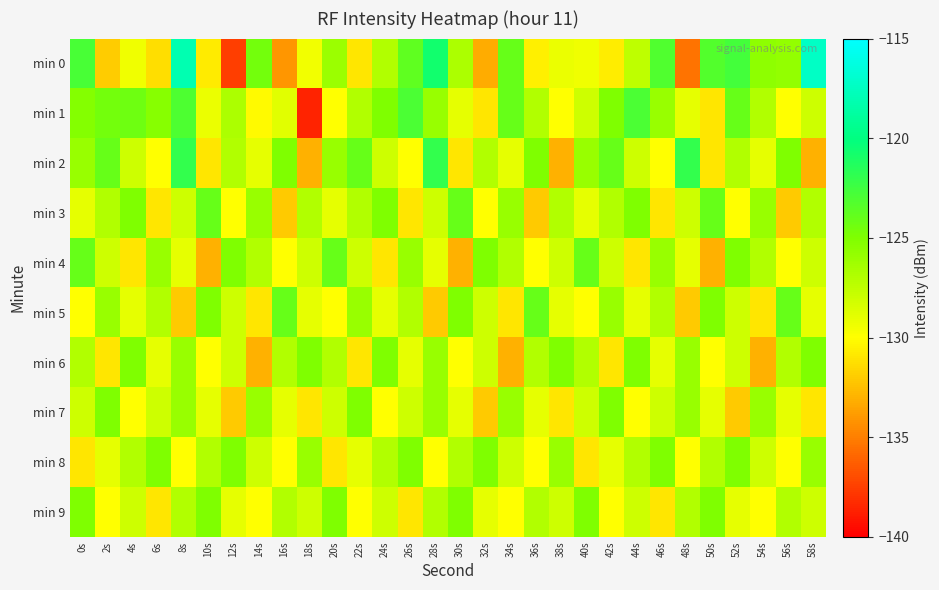

Reading left to right, list all the values displayed in this chart.

min 0: 0s=-122.9	2s=-131.9	4s=-129.4	6s=-131.2	8s=-118.1	10s=-130.8	12s=-137.5	14s=-124.5	16s=-134.1	18s=-129.5	20s=-126.1	22s=-131.0	24s=-127.0	26s=-123.7	28s=-120.7	30s=-126.8	32s=-133.2	34s=-124.1	36s=-130.6	38s=-129.2	40s=-129.4	42s=-130.7	44s=-127.4	46s=-123.1	48s=-135.4	50s=-123.2	52s=-122.7	54s=-125.6	56s=-125.8	58s=-117.3
min 1: 0s=-125.2	2s=-124.5	4s=-124.4	6s=-125.3	8s=-123.1	10s=-129.2	12s=-126.8	14s=-130.1	16s=-128.8	18s=-138.5	20s=-130.0	22s=-127.0	24s=-125.0	26s=-123.0	28s=-126.0	30s=-129.0	32s=-131.0	34s=-124.0	36s=-127.0	38s=-130.0	40s=-128.0	42s=-125.0	44s=-123.0	46s=-126.0	48s=-129.0	50s=-131.0	52s=-124.0	54s=-127.0	56s=-130.0	58s=-128.0
min 2: 0s=-126.0	2s=-124.0	4s=-128.0	6s=-130.0	8s=-122.0	10s=-131.0	12s=-127.0	14s=-129.0	16s=-125.0	18s=-133.0	20s=-126.0	22s=-124.0	24s=-128.0	26s=-130.0	28s=-122.0	30s=-131.0	32s=-127.0	34s=-129.0	36s=-125.0	38s=-133.0	40s=-126.0	42s=-124.0	44s=-128.0	46s=-130.0	48s=-122.0	50s=-131.0	52s=-127.0	54s=-129.0	56s=-125.0	58s=-133.0
min 3: 0s=-129.0	2s=-127.0	4s=-125.0	6s=-131.0	8s=-128.0	10s=-124.0	12s=-130.0	14s=-126.0	16s=-132.0	18s=-127.0	20s=-129.0	22s=-127.0	24s=-125.0	26s=-131.0	28s=-128.0	30s=-124.0	32s=-130.0	34s=-126.0	36s=-132.0	38s=-127.0	40s=-129.0	42s=-127.0	44s=-125.0	46s=-131.0	48s=-128.0	50s=-124.0	52s=-130.0	54s=-126.0	56s=-132.0	58s=-127.0
min 4: 0s=-124.0	2s=-128.0	4s=-131.0	6s=-126.0	8s=-129.0	10s=-133.0	12s=-125.0	14s=-127.0	16s=-130.0	18s=-128.0	20s=-124.0	22s=-128.0	24s=-131.0	26s=-126.0	28s=-129.0	30s=-133.0	32s=-125.0	34s=-127.0	36s=-130.0	38s=-128.0	40s=-124.0	42s=-128.0	44s=-131.0	46s=-126.0	48s=-129.0	50s=-133.0	52s=-125.0	54s=-127.0	56s=-130.0	58s=-128.0
min 5: 0s=-130.0	2s=-126.0	4s=-129.0	6s=-127.0	8s=-132.0	10s=-125.0	12s=-128.0	14s=-131.0	16s=-124.0	18s=-129.0	20s=-130.0	22s=-126.0	24s=-129.0	26s=-127.0	28s=-132.0	30s=-125.0	32s=-128.0	34s=-131.0	36s=-124.0	38s=-129.0	40s=-130.0	42s=-126.0	44s=-129.0	46s=-127.0	48s=-132.0	50s=-125.0	52s=-128.0	54s=-131.0	56s=-124.0	58s=-129.0
min 6: 0s=-127.0	2s=-131.0	4s=-125.0	6s=-129.0	8s=-126.0	10s=-130.0	12s=-128.0	14s=-133.0	16s=-127.0	18s=-125.0	20s=-127.0	22s=-131.0	24s=-125.0	26s=-129.0	28s=-126.0	30s=-130.0	32s=-128.0	34s=-133.0	36s=-127.0	38s=-125.0	40s=-127.0	42s=-131.0	44s=-125.0	46s=-129.0	48s=-126.0	50s=-130.0	52s=-128.0	54s=-133.0	56s=-127.0	58s=-125.0
min 7: 0s=-128.0	2s=-125.0	4s=-130.0	6s=-128.0	8s=-126.0	10s=-129.0	12s=-132.0	14s=-126.0	16s=-129.0	18s=-131.0	20s=-128.0	22s=-125.0	24s=-130.0	26s=-128.0	28s=-126.0	30s=-129.0	32s=-132.0	34s=-126.0	36s=-129.0	38s=-131.0	40s=-128.0	42s=-125.0	44s=-130.0	46s=-128.0	48s=-126.0	50s=-129.0	52s=-132.0	54s=-126.0	56s=-129.0	58s=-131.0
min 8: 0s=-131.0	2s=-129.0	4s=-127.0	6s=-125.0	8s=-130.0	10s=-127.0	12s=-125.0	14s=-128.0	16s=-130.0	18s=-126.0	20s=-131.0	22s=-129.0	24s=-127.0	26s=-125.0	28s=-130.0	30s=-127.0	32s=-125.0	34s=-128.0	36s=-130.0	38s=-126.0	40s=-131.0	42s=-129.0	44s=-127.0	46s=-125.0	48s=-130.0	50s=-127.0	52s=-125.0	54s=-128.0	56s=-130.0	58s=-126.0
min 9: 0s=-125.0	2s=-130.0	4s=-128.0	6s=-131.0	8s=-127.0	10s=-125.0	12s=-129.0	14s=-130.0	16s=-127.0	18s=-128.0	20s=-125.0	22s=-130.0	24s=-128.0	26s=-131.0	28s=-127.0	30s=-125.0	32s=-129.0	34s=-130.0	36s=-127.0	38s=-128.0	40s=-125.0	42s=-130.0	44s=-128.0	46s=-131.0	48s=-127.0	50s=-125.0	52s=-129.0	54s=-130.0	56s=-127.0	58s=-128.0